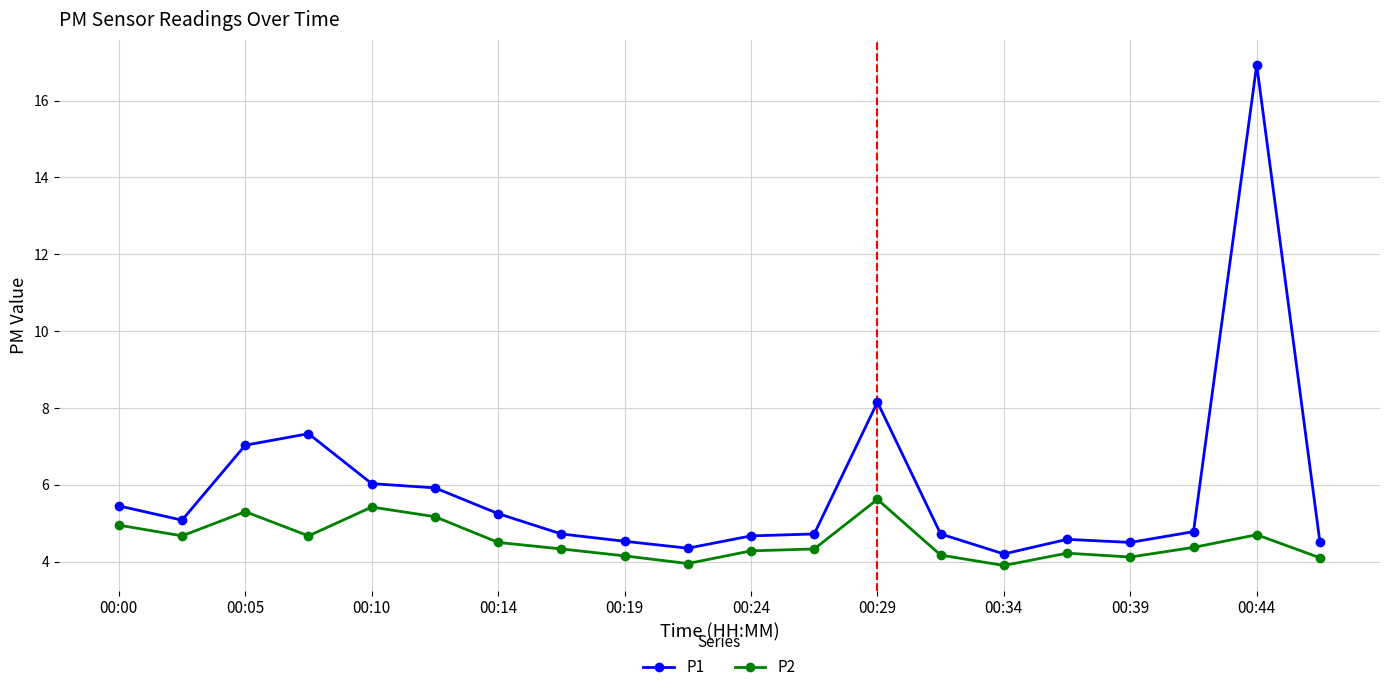

What is the value of the P1 point at the 6th from the left?

5.9